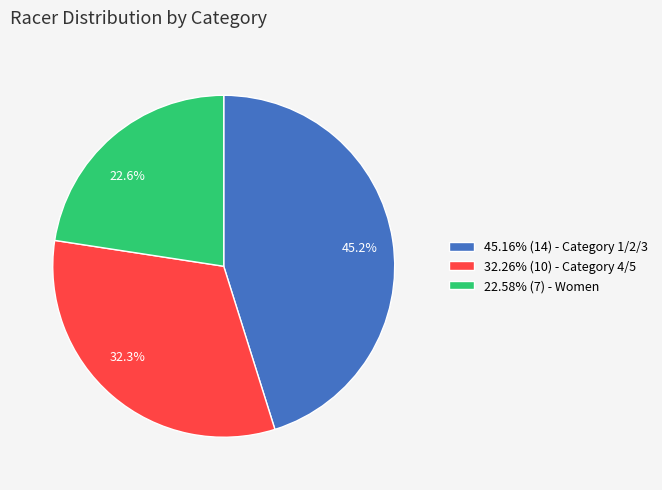

Count the number of slices in the pie.

3